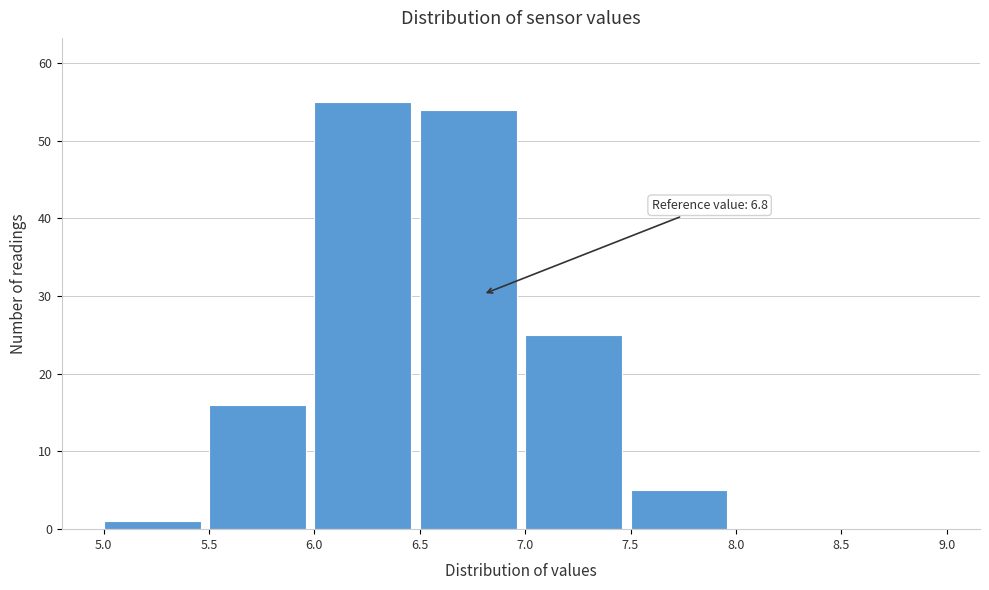

Which range on the x-axis has the tallest bar?

6.0 to 6.5